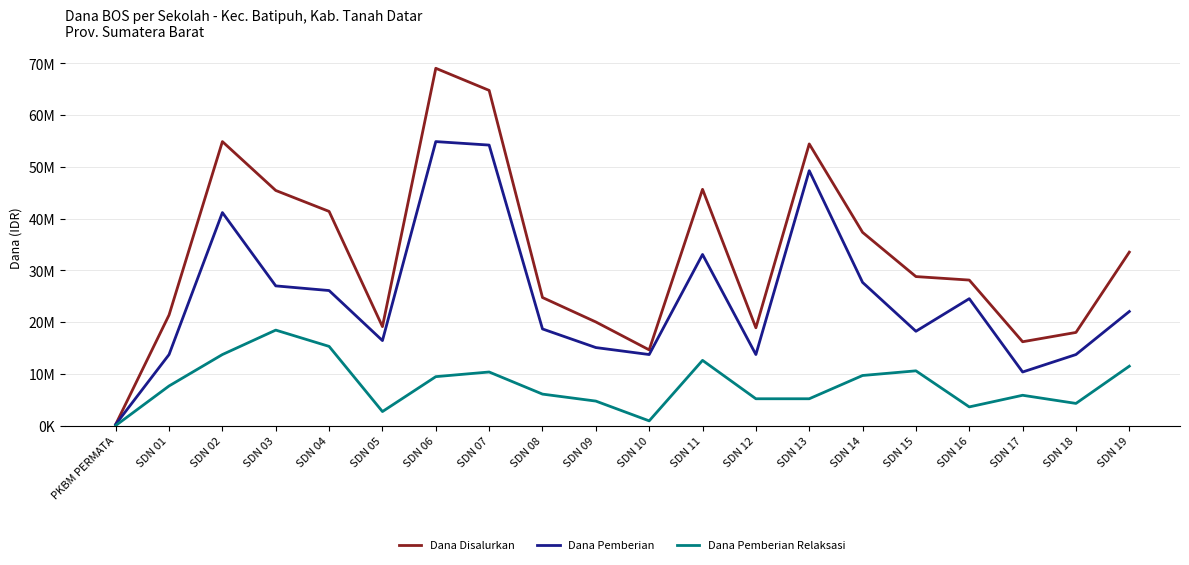

Where is the first local maximum for Dana Disalurkan?

SDN 02